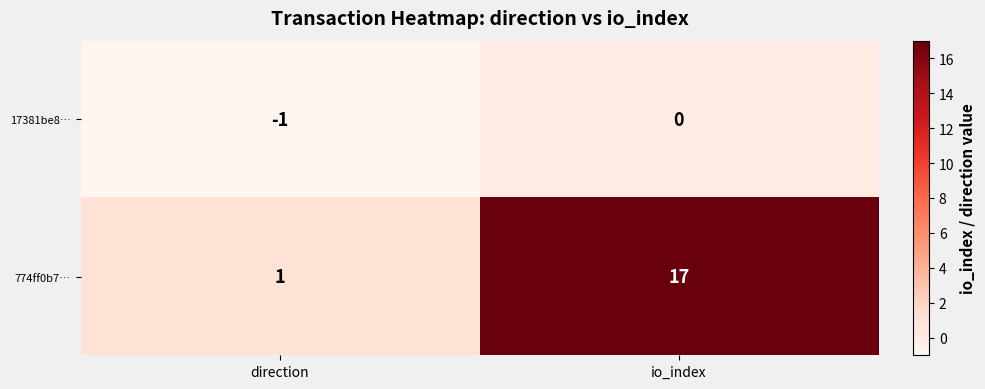

Count the number of data series in this chart.

2